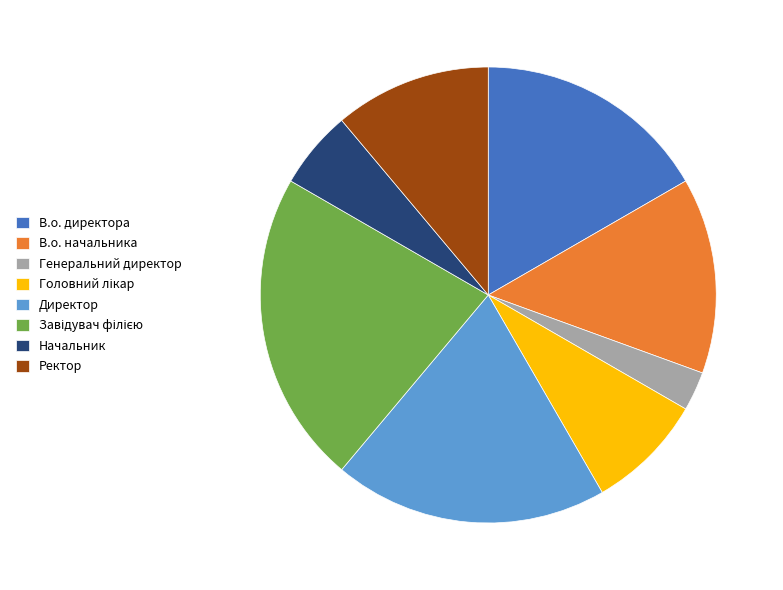

Between Директор and В.о. начальника, which is larger?

Директор